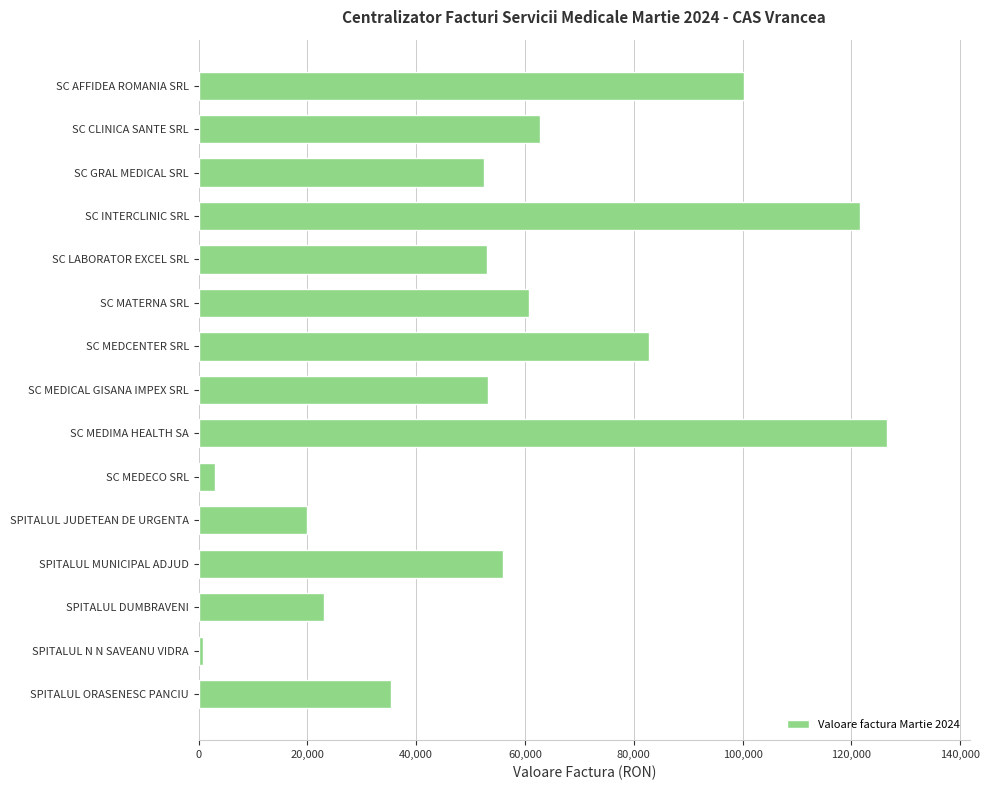

What is the difference between the second highest and second lowest values?

118483.9